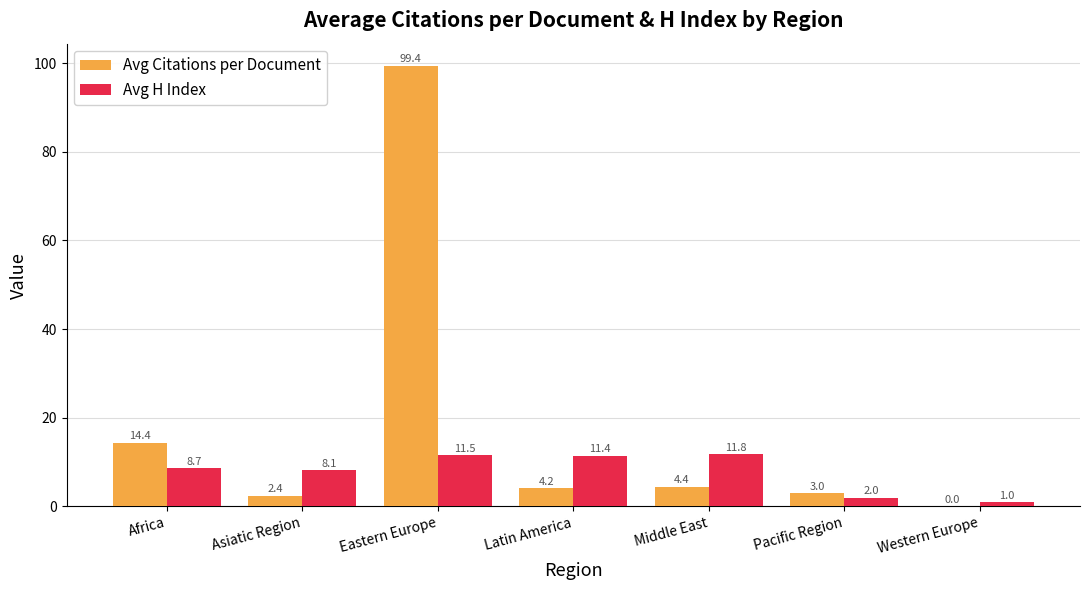

What is the total value across all series at Middle East?

16.2